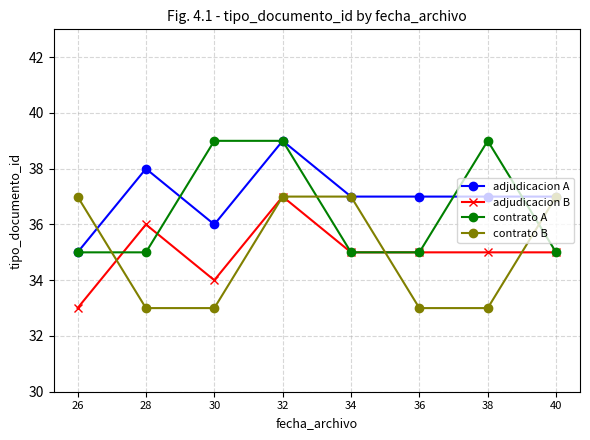

Does the chart display data point markers on the line(s)?

Yes